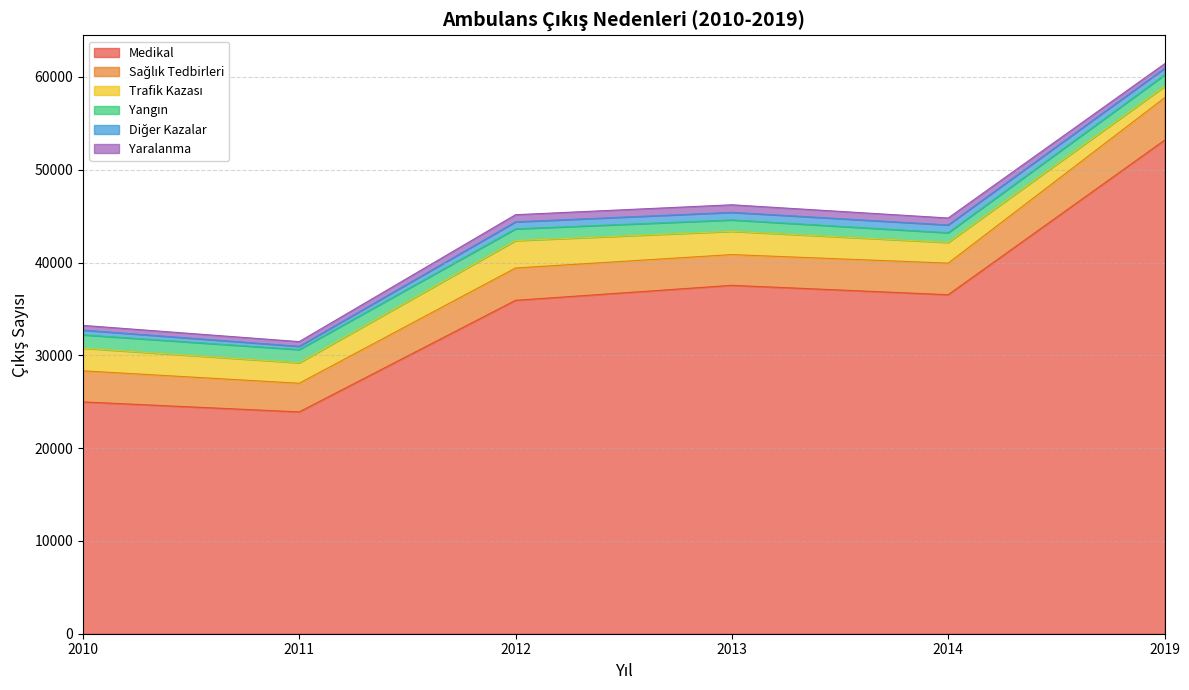

How many interior local valleys does the Sağlık Tedbirleri series have?

2